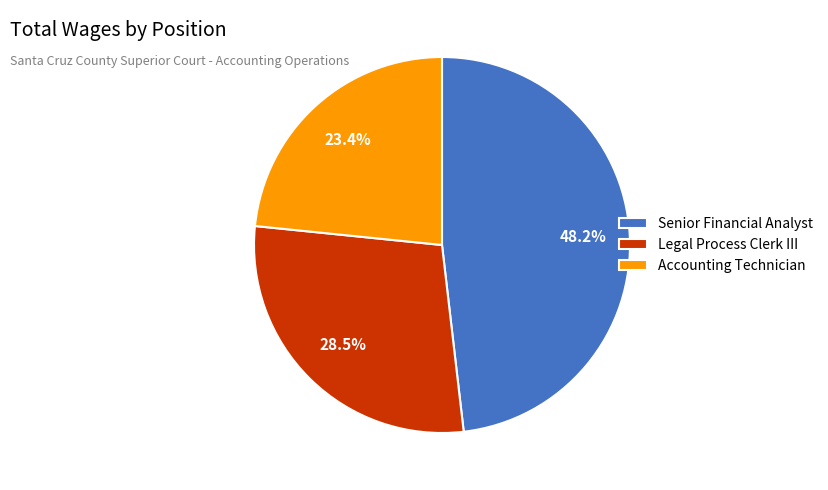

True or false: Senior Financial Analyst accounts for 48% of the total.

True